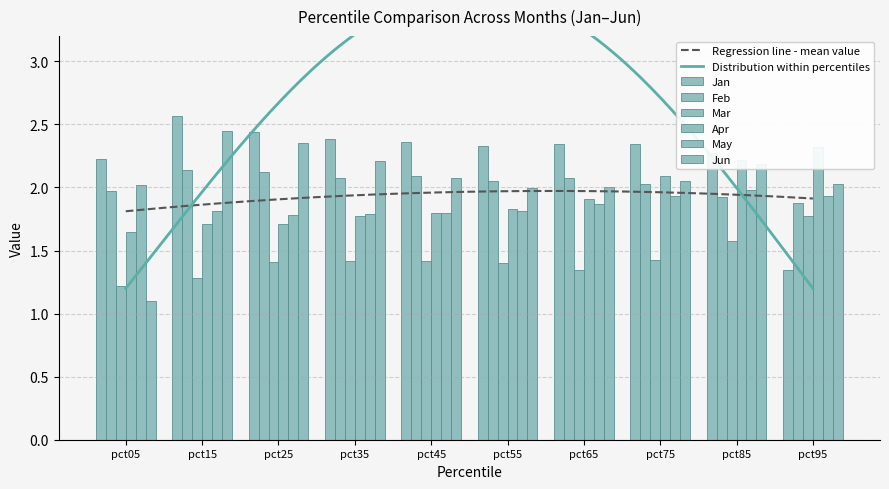

Where is Jun nearest to the value 1?

pct05